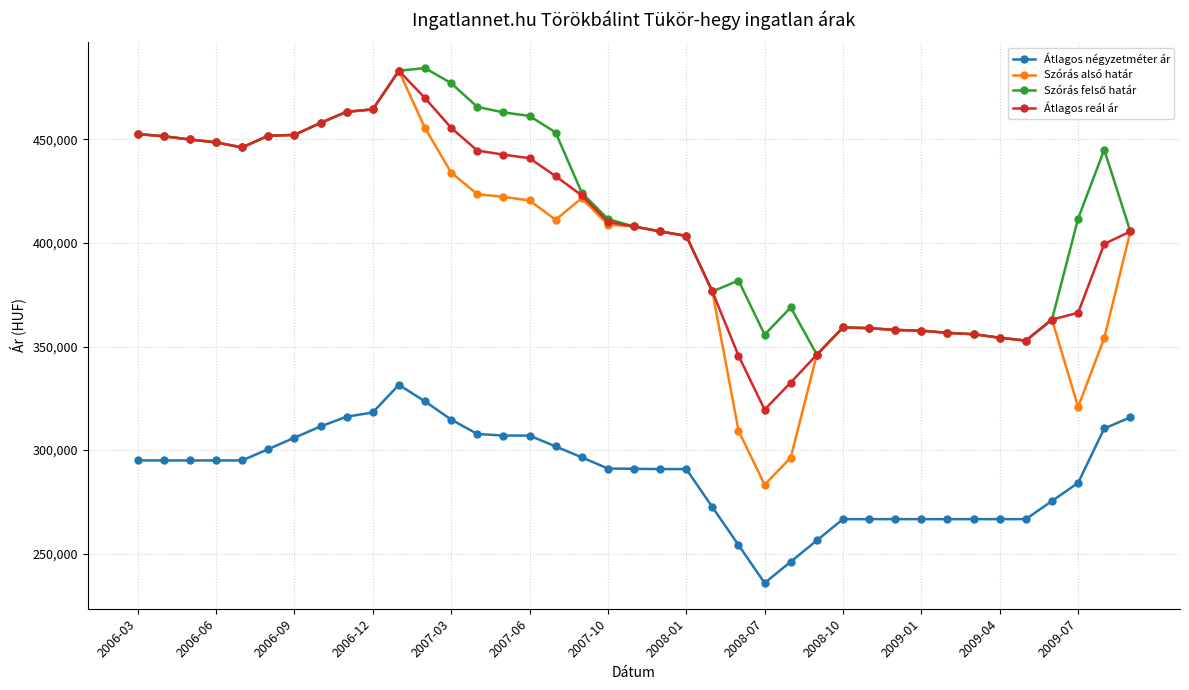

What is the highest value of the Szórás alsó határ series?

483175